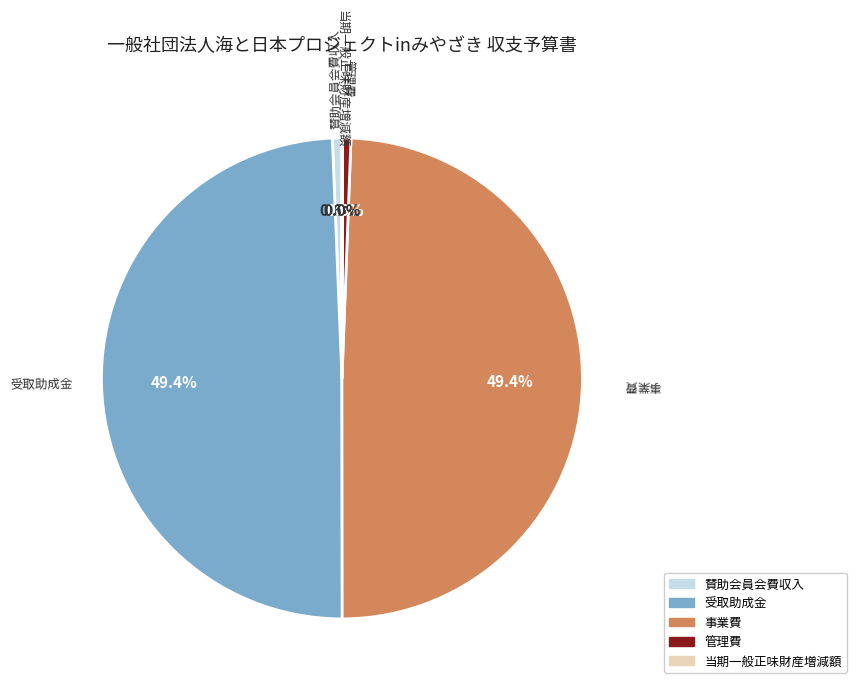

To the nearest percent, what is the difference between the largest and smallest slice percentages?

49%